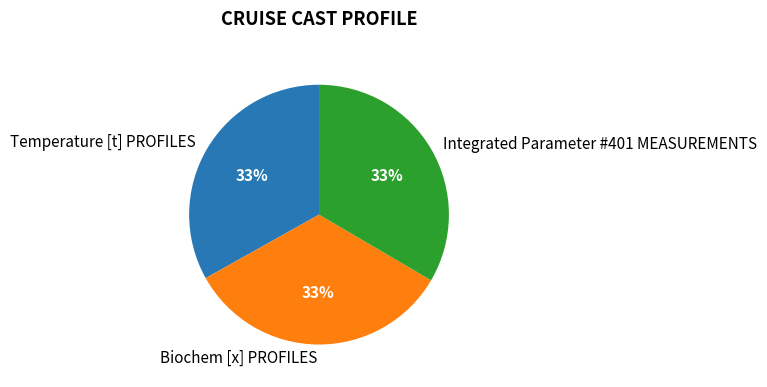

Do Integrated Parameter #401 MEASUREMENTS and Biochem [x] PROFILES together represent more than half of the pie?

Yes